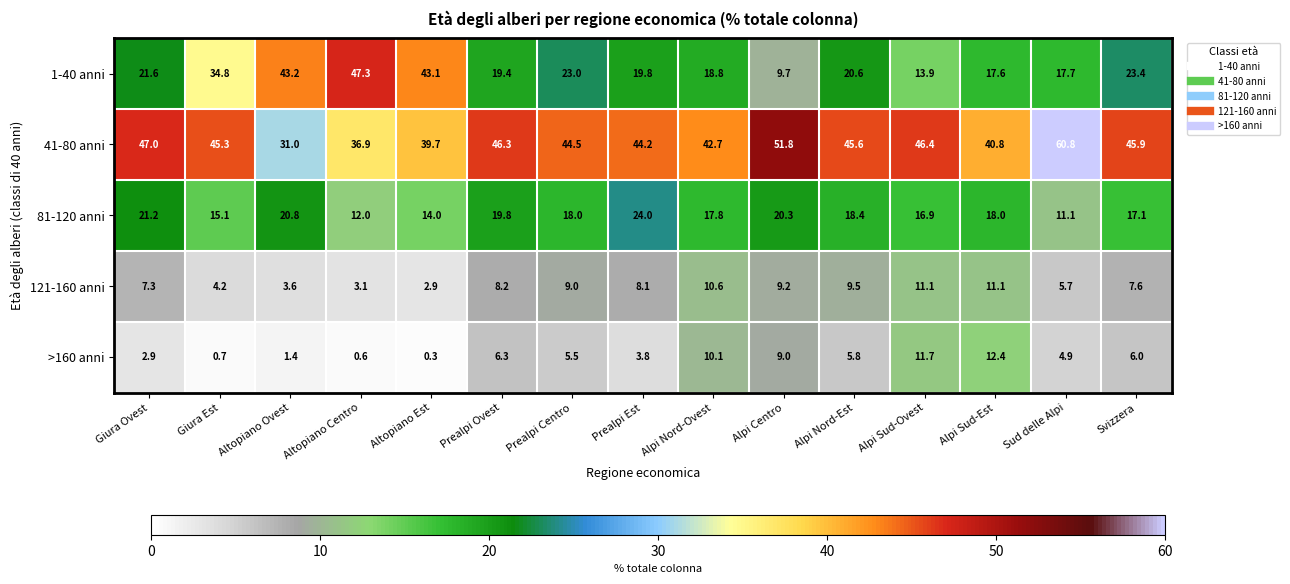

Rank the series by their maximum value, from lowest to highest.

121-160 anni, >160 anni, 81-120 anni, 1-40 anni, 41-80 anni